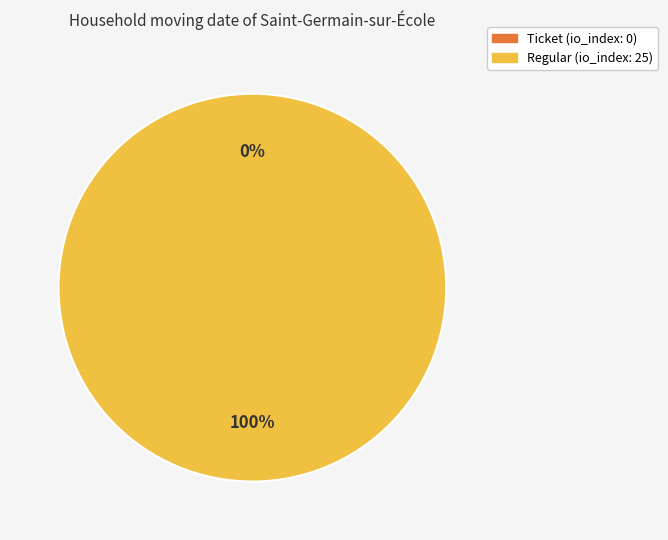

Between Regular and Ticket, which is larger?

Regular